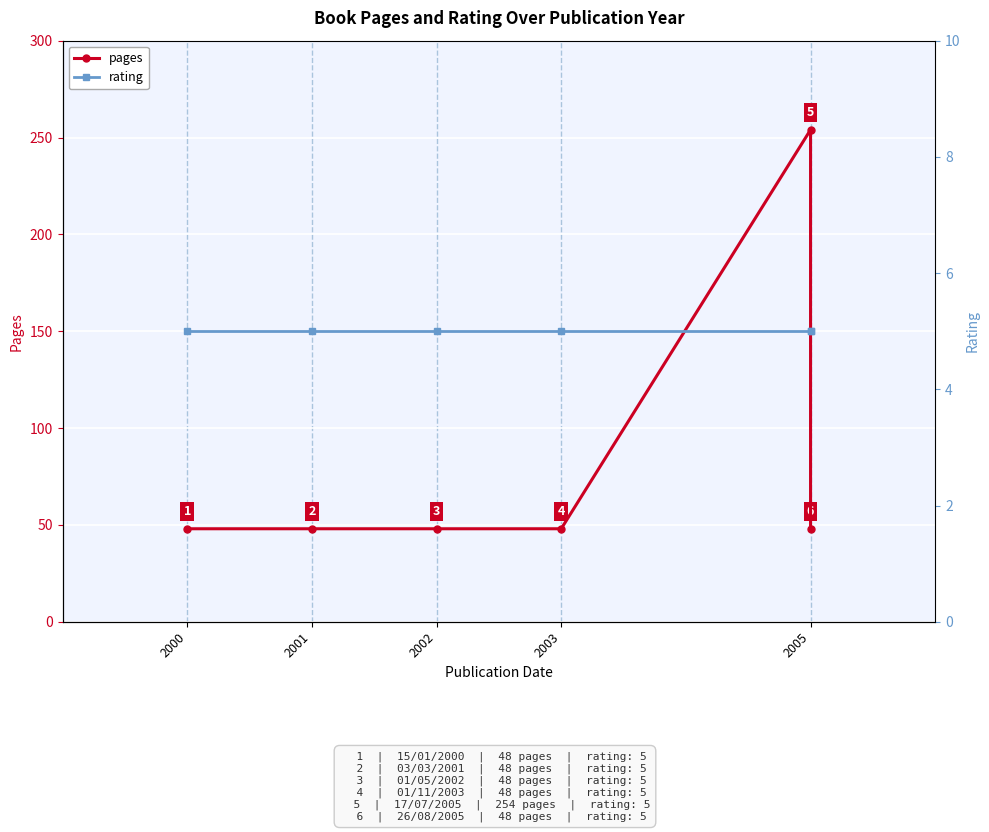

True or false: rating and pages cross at least once.

False